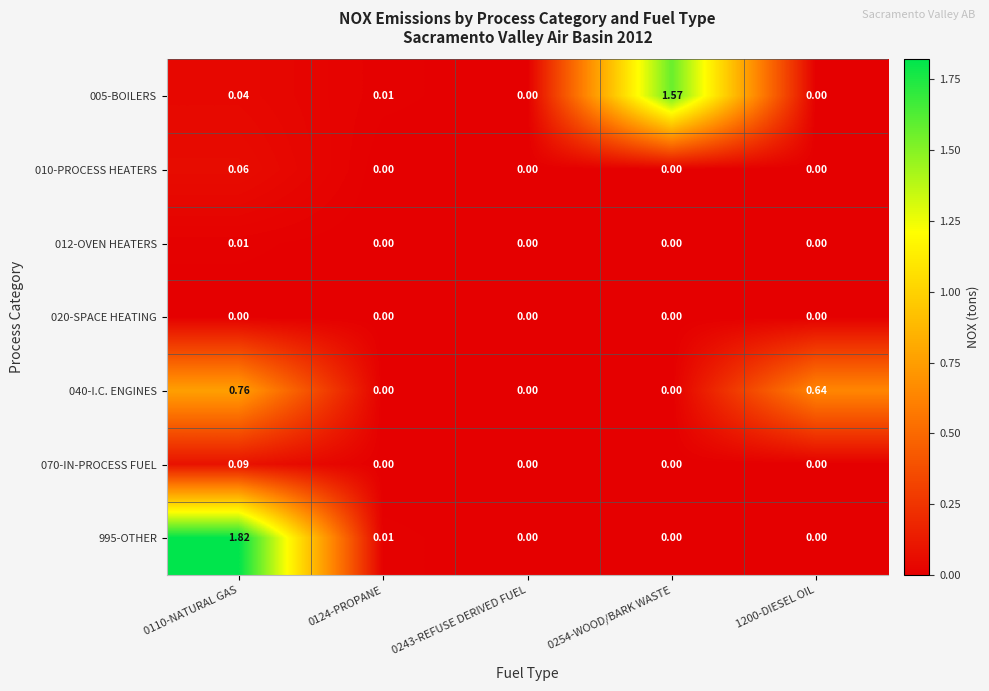

How many positive values does the 070-IN-PROCESS FUEL series have?

1